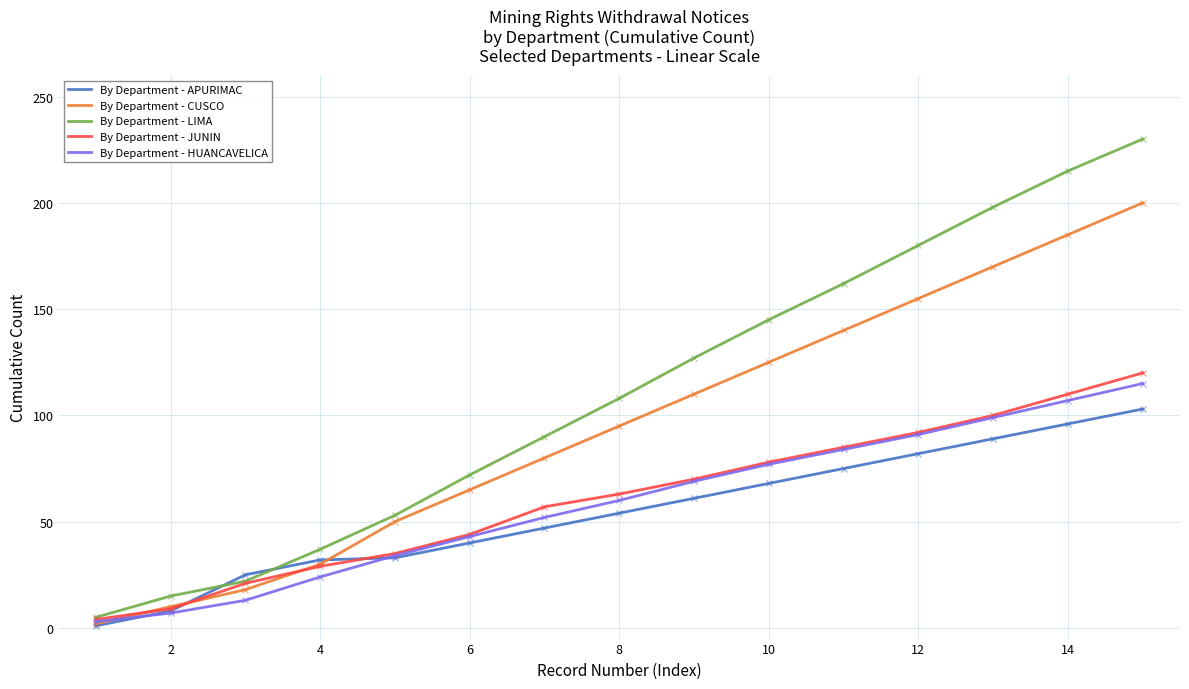

Which series has the largest total across all categories?

By Department - LIMA